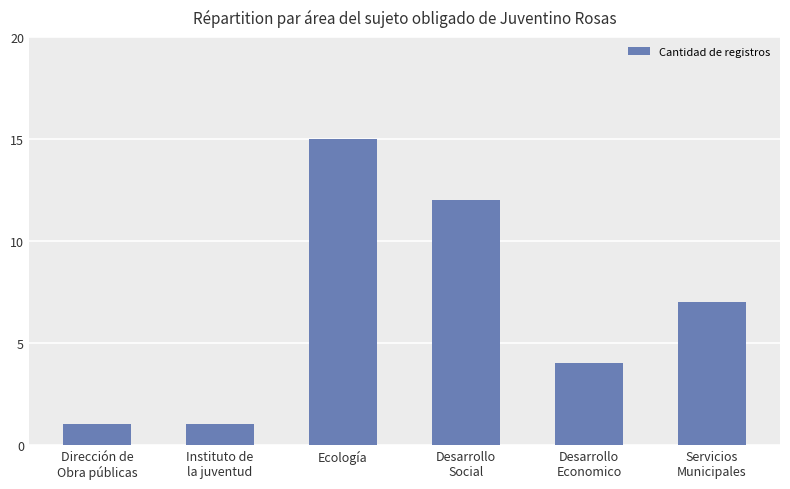

What is the difference between the values at Desarrollo
Social and Dirección de
Obra públicas?

11